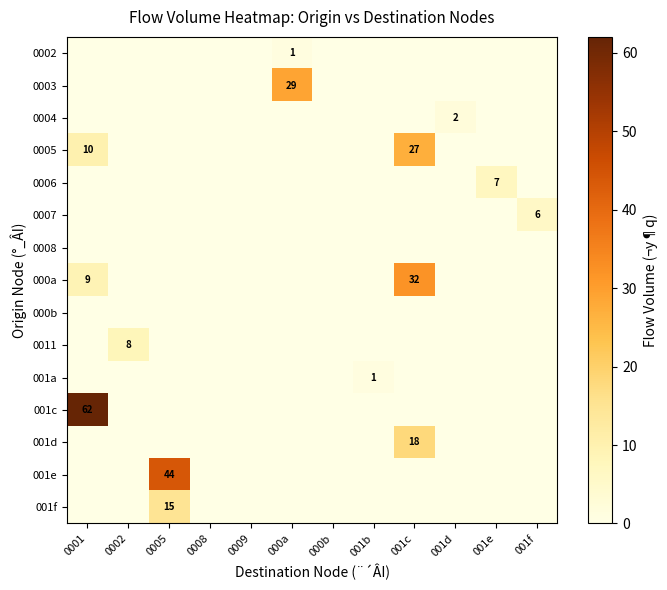

How many positive values does the 001d series have?

1